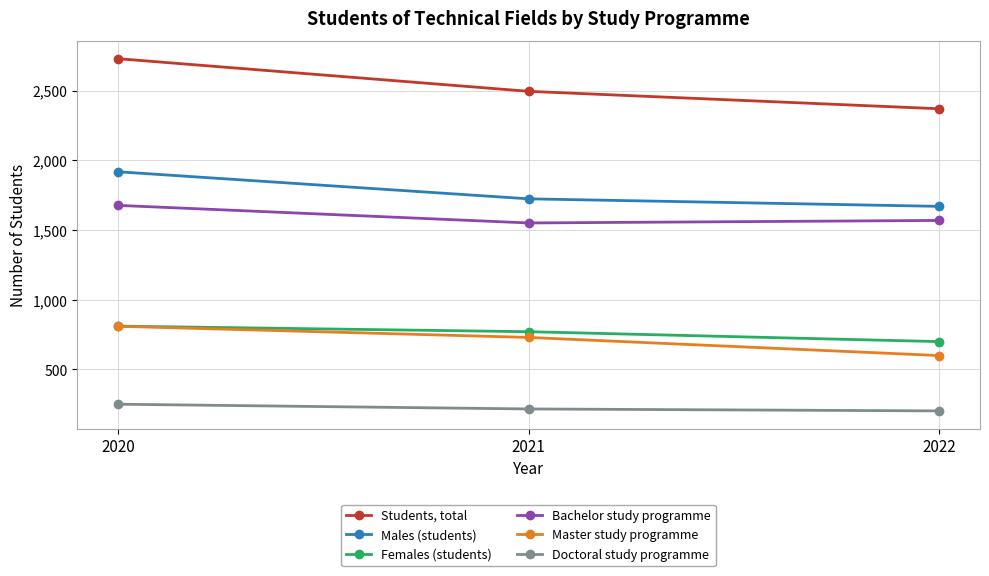

At which category is the sum across all series the highest?

2020